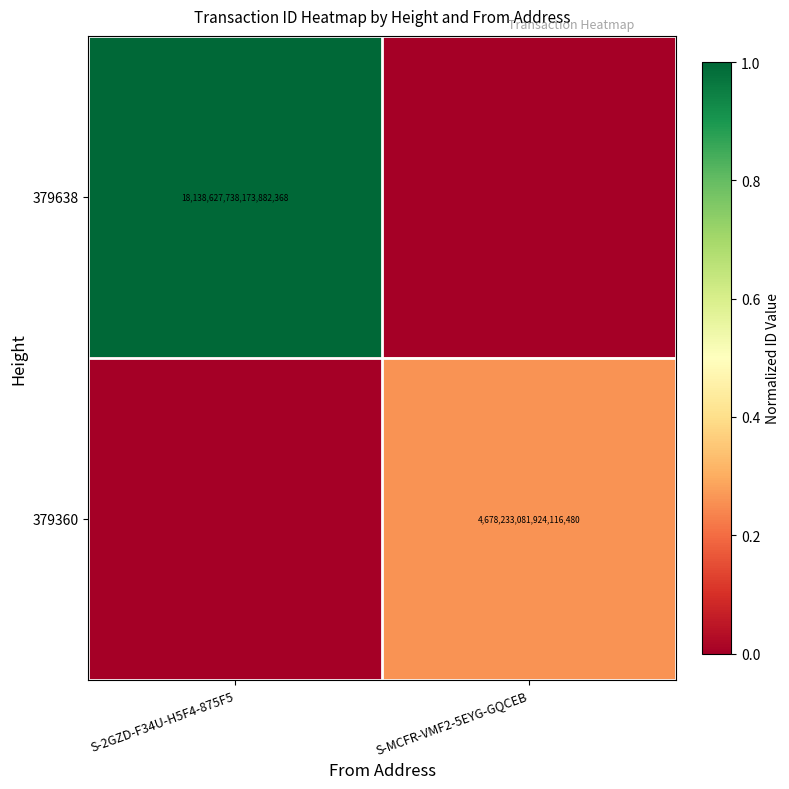

True or false: 379638 has a value of 0.4 at S-2GZD-F34U-H5F4-875F5.

False